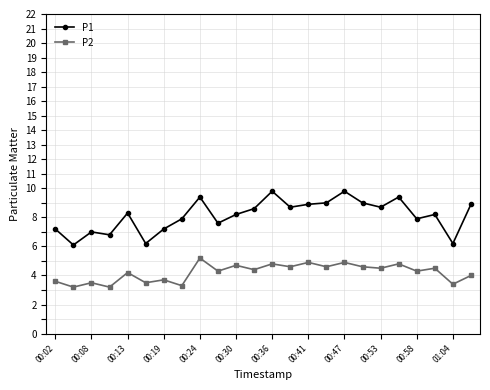

What is the difference between the maximum and second lowest values in the P2 series?

2.0